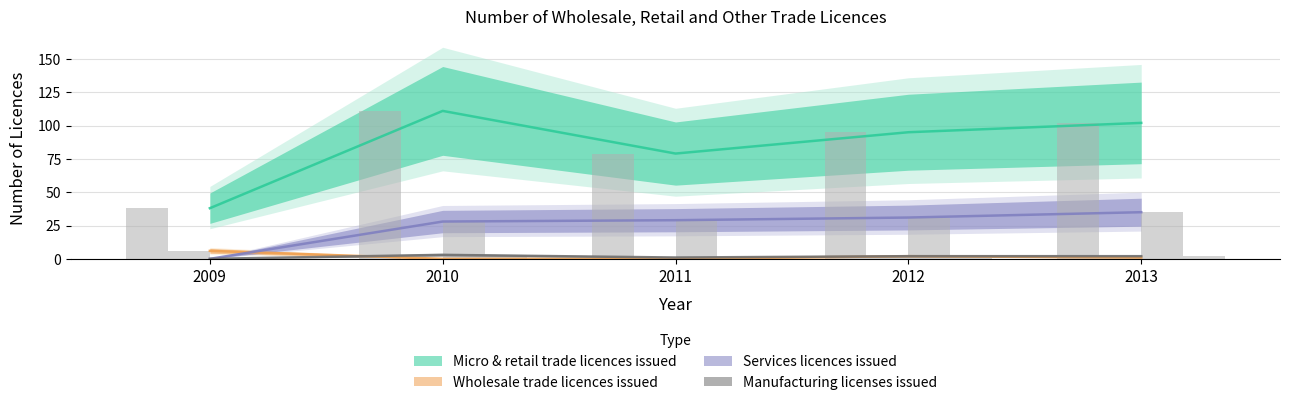

Which has a higher value, 2010 or 2011?

2010